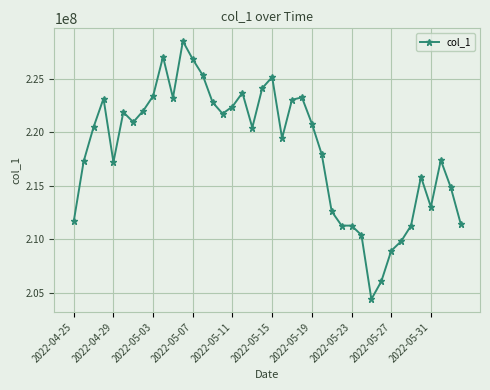

What is the value of the 40th point from the left?

211466209.1